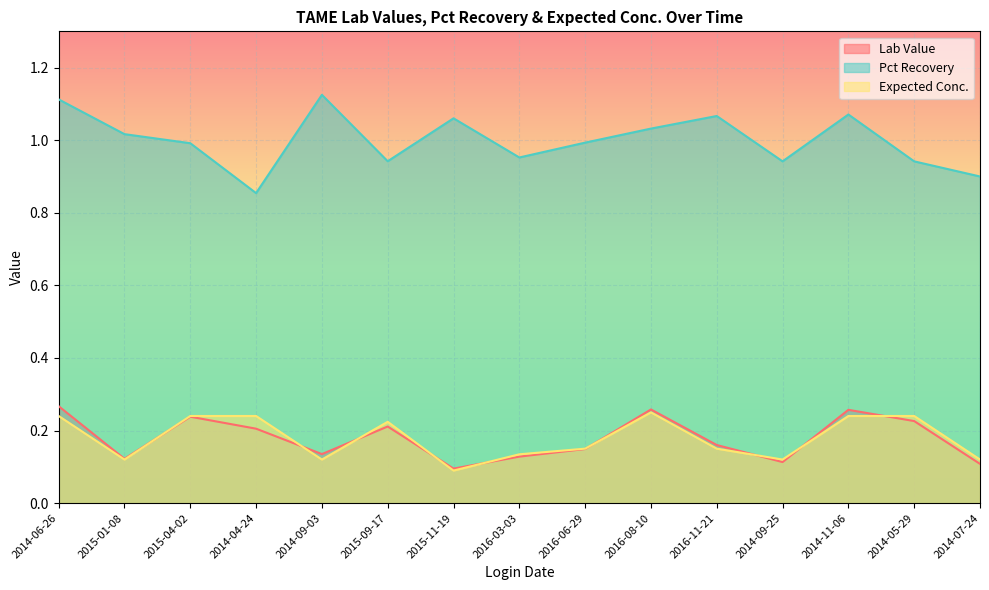

How many data points does each series have?

15